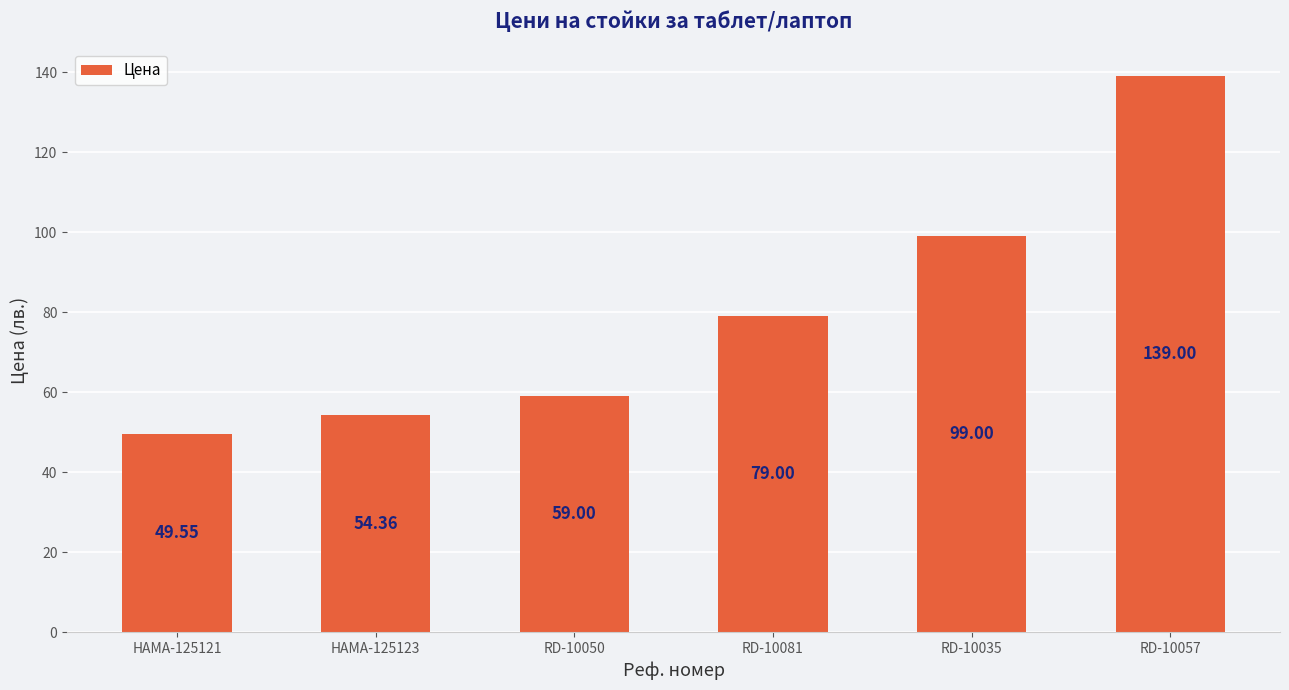

Where is the data nearest to the value 94?

RD-10035